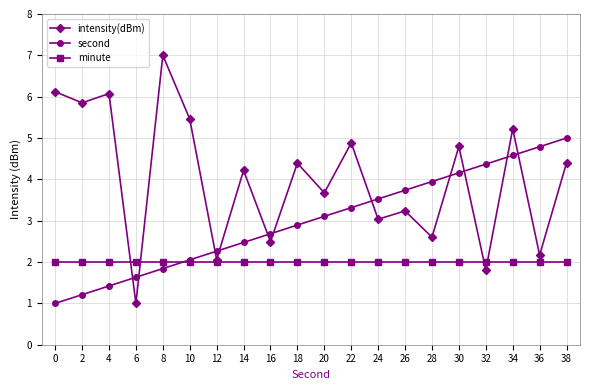

Which category has the highest value in the intensity(dBm) series?

8